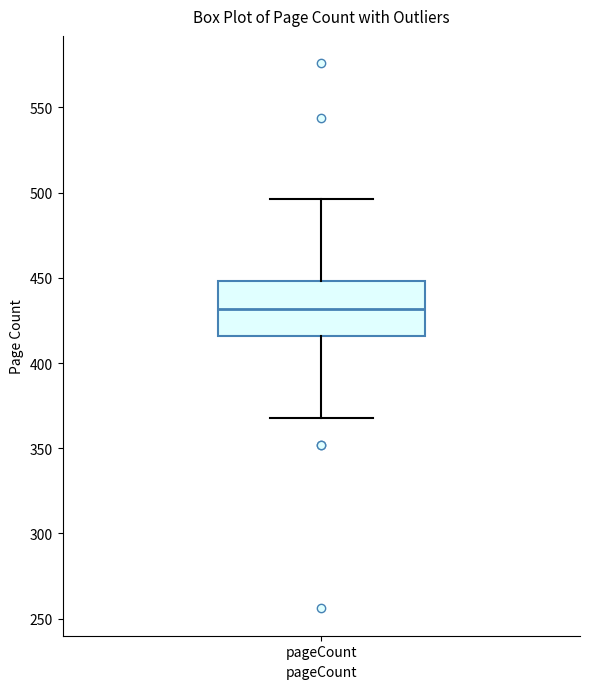

Where does the upper whisker of the box for pageCount end on the y-axis? The values are not printed on the chart, so give them approximately, as read against the axis.

495